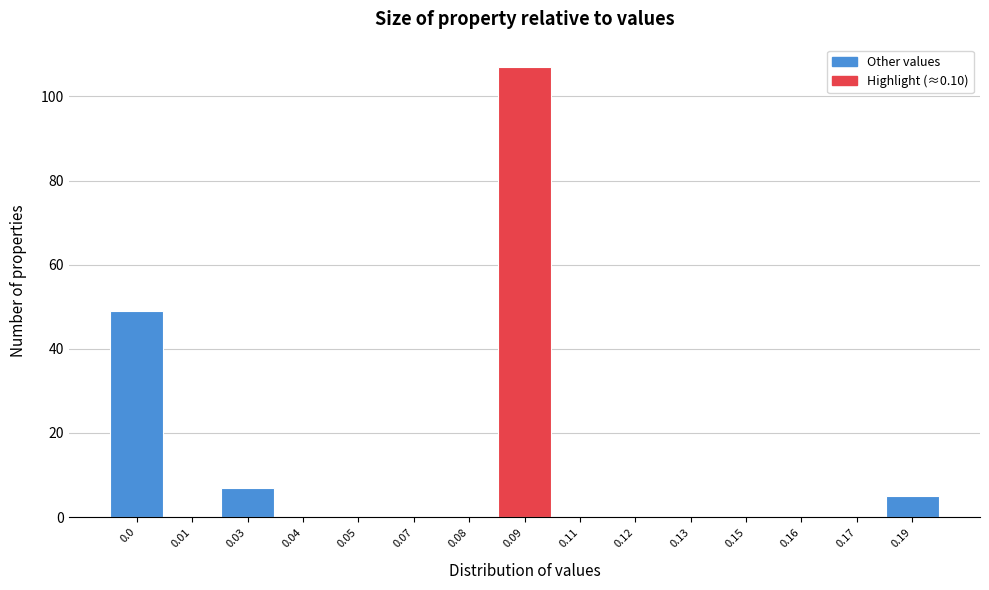

Reading left to right, list all the values displayed in this chart.

0.0=49	0.01=0	0.03=7	0.04=0	0.05=0	0.07=0	0.08=0	0.09=107	0.11=0	0.12=0	0.13=0	0.15=0	0.16=0	0.17=0	0.19=5